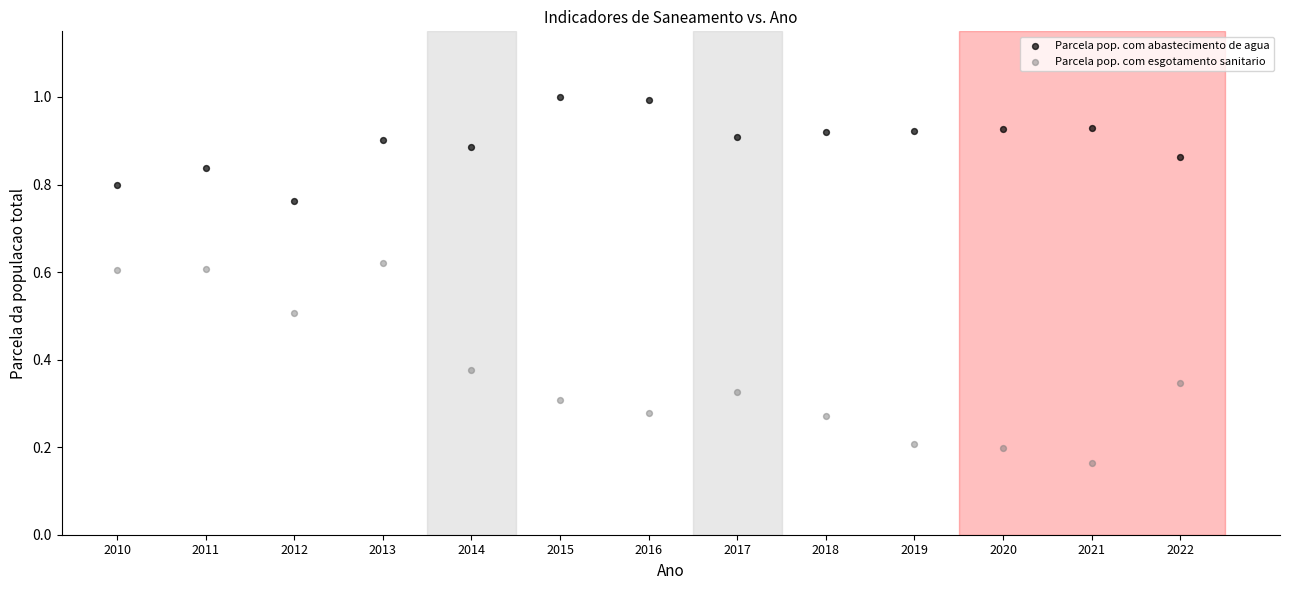

What is the X range (max minus min) for the scatter plot?

12.0